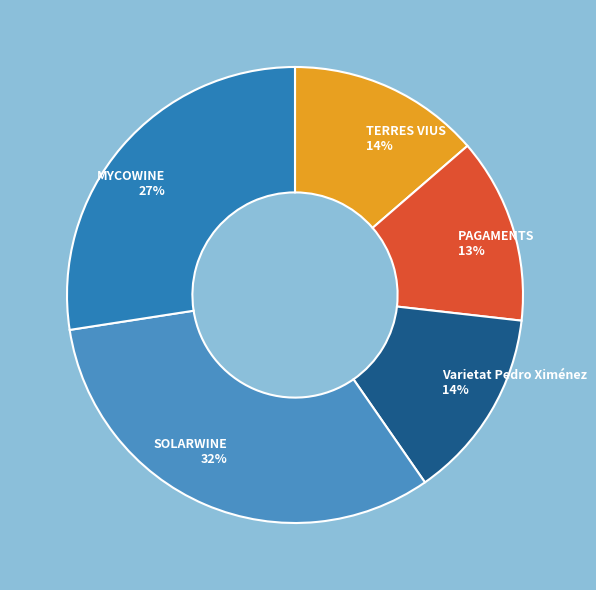

True or false: TERRES VIUS accounts for 14% of the total.

True